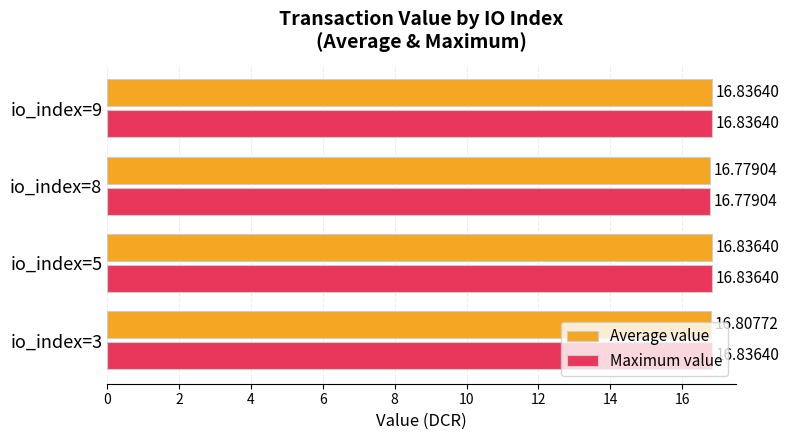

What is the sum of the Average value values at io_index=8 and io_index=9?

33.6